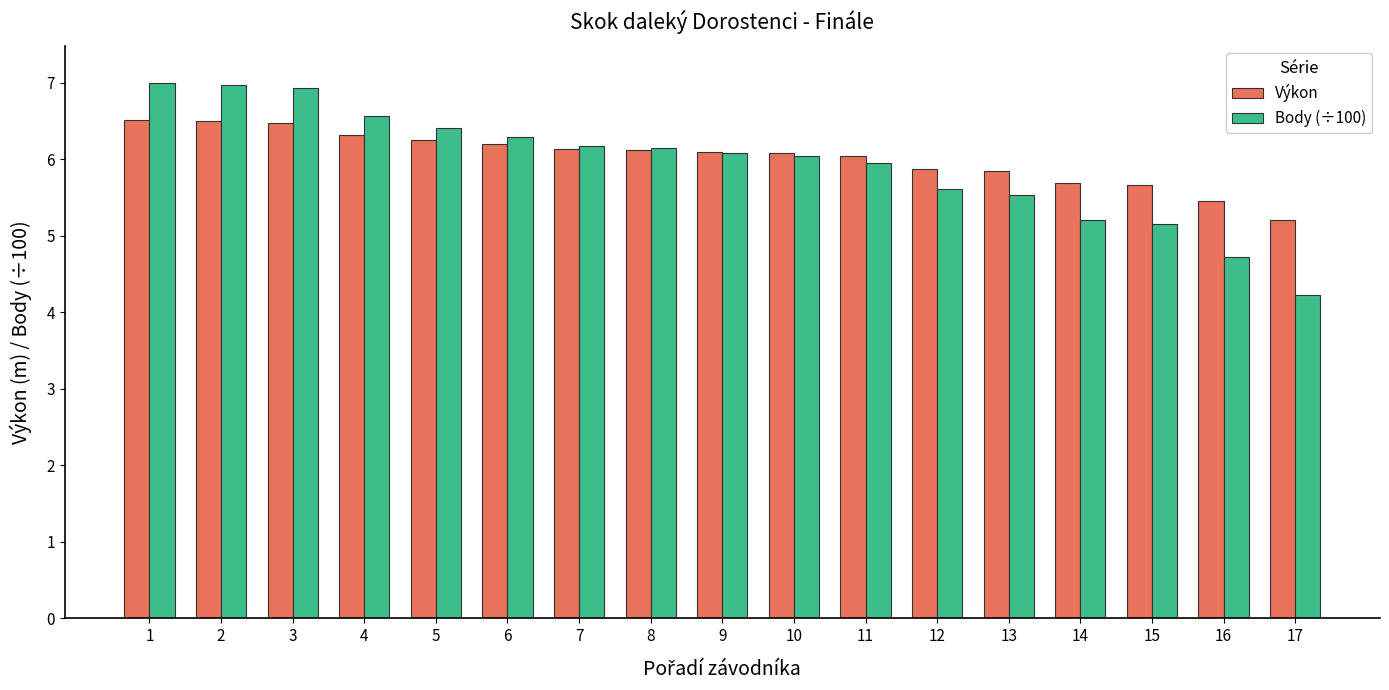

Which series has the largest range (max minus min)?

Body (÷100)